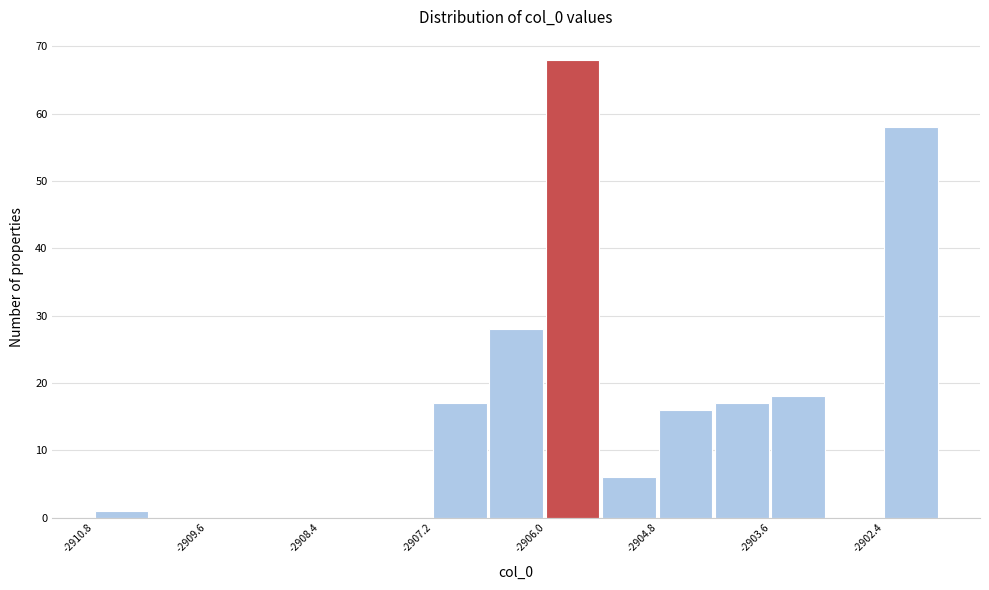

Around what value on the x-axis is the tallest bar? Give the approximate position of its centre, as read against the axis.

-2905.8